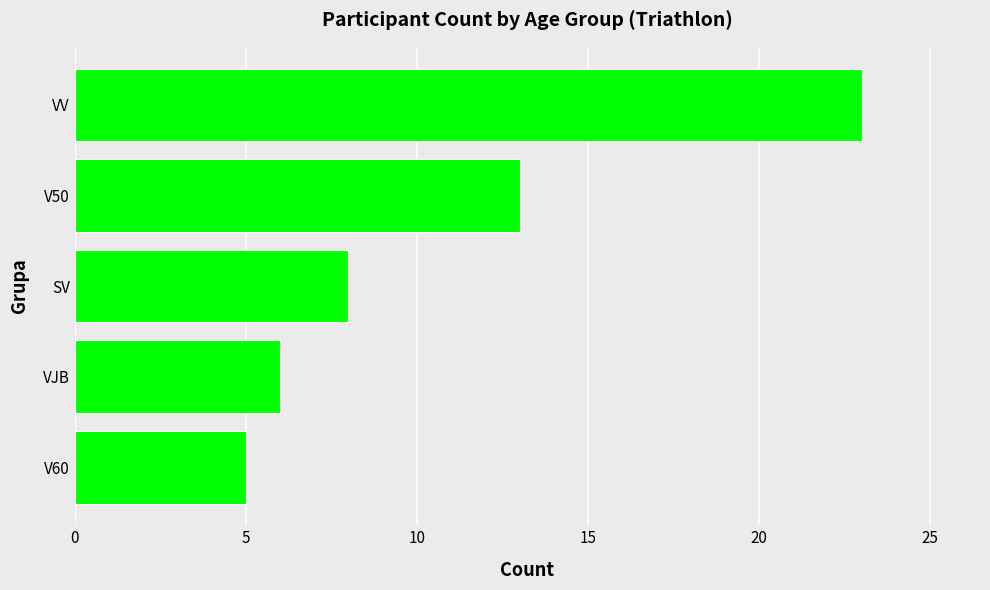

List the labels in order of value, largest first.

VV, V50, SV, VJB, V60